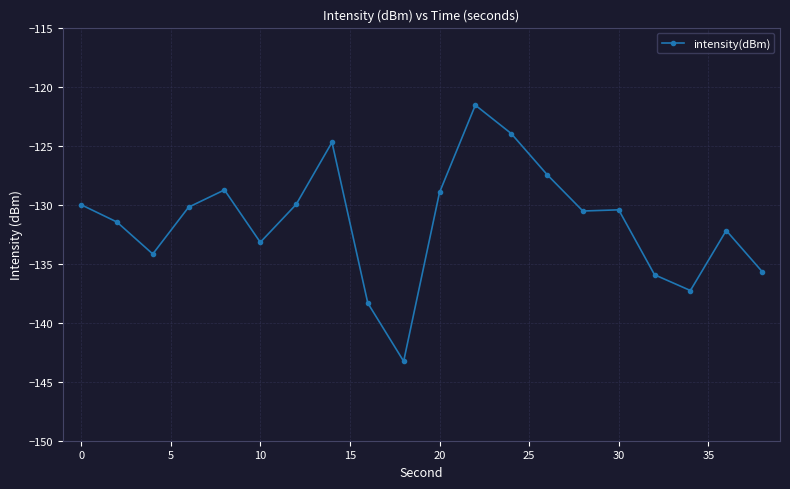

What is the smallest value displayed?

-143.3